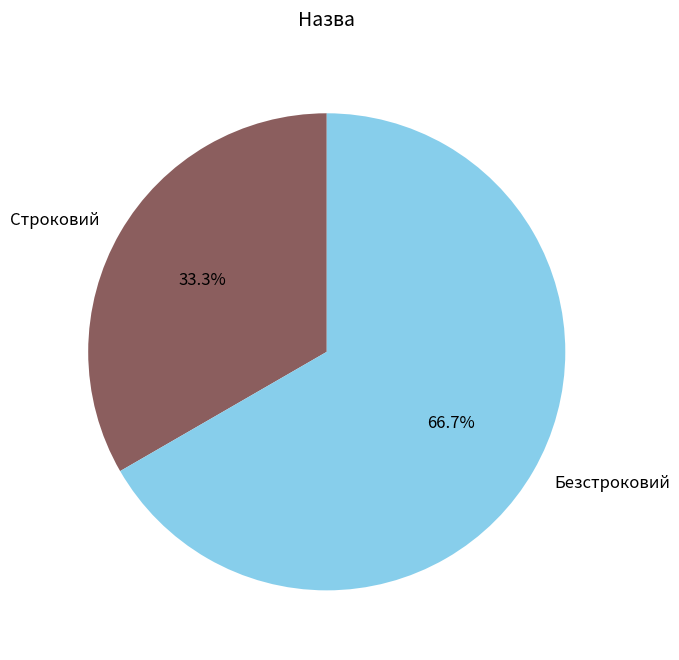

What is the total percentage of Безстроковий and Строковий?

100.0%